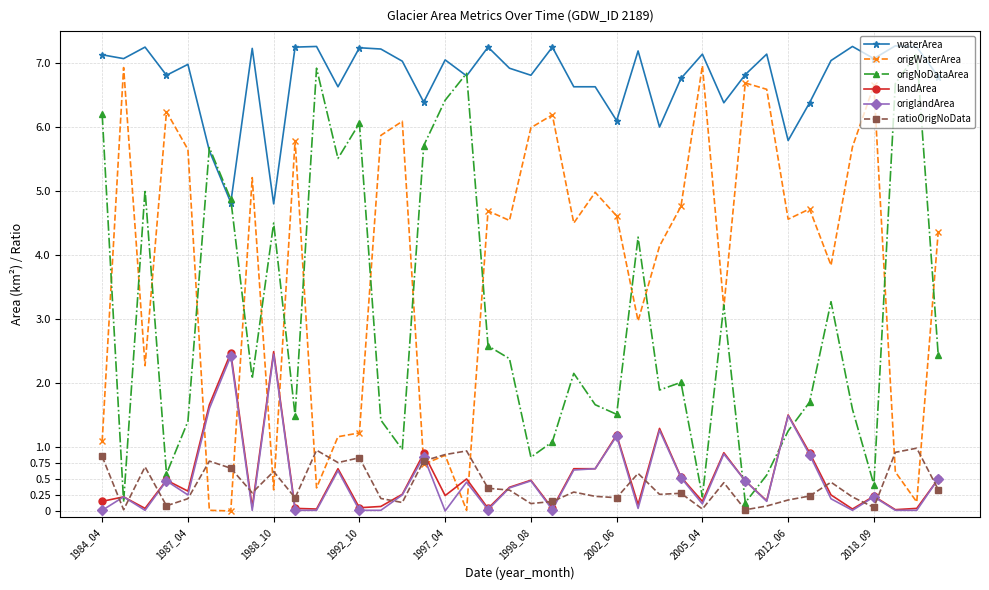

True or false: origWaterArea and origNoDataArea intersect in this chart.

True